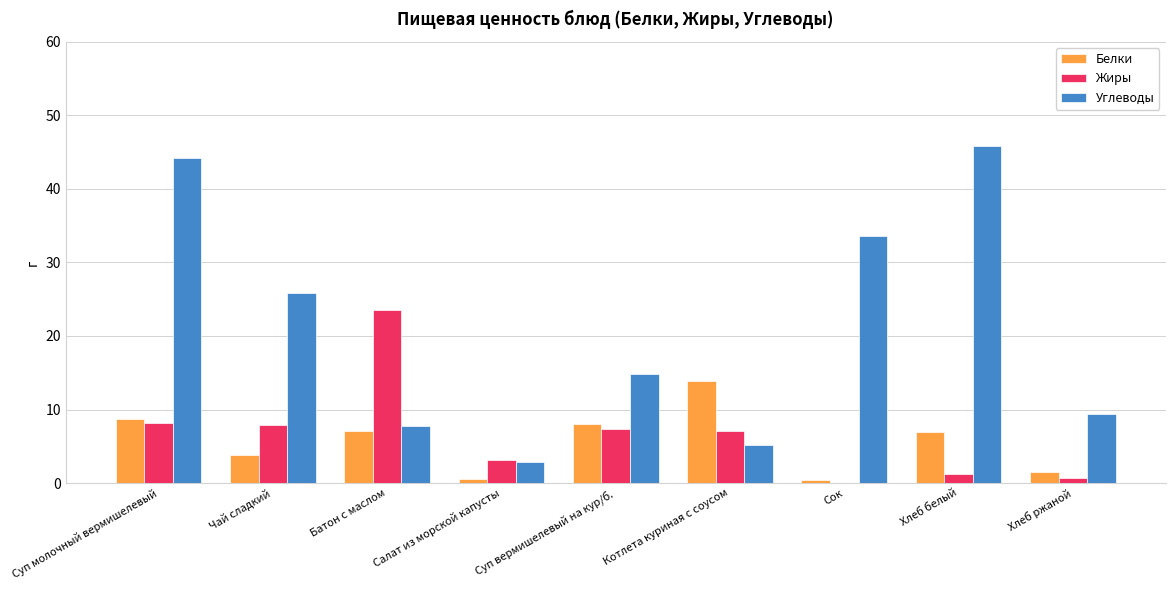

What are all the series names shown in the legend?

Белки, Жиры, Углеводы